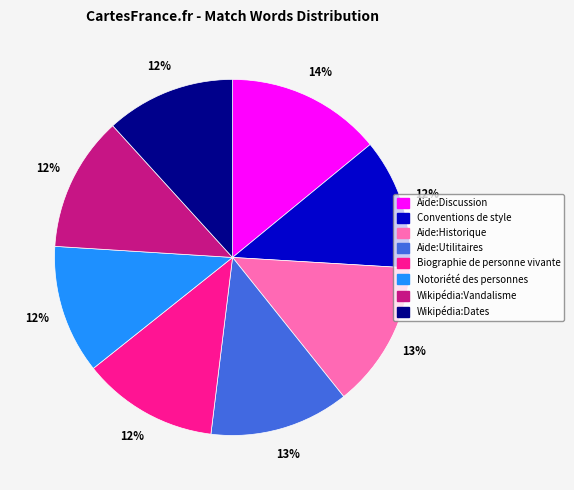

What is the largest slice in the pie chart?

Aide:Discussion